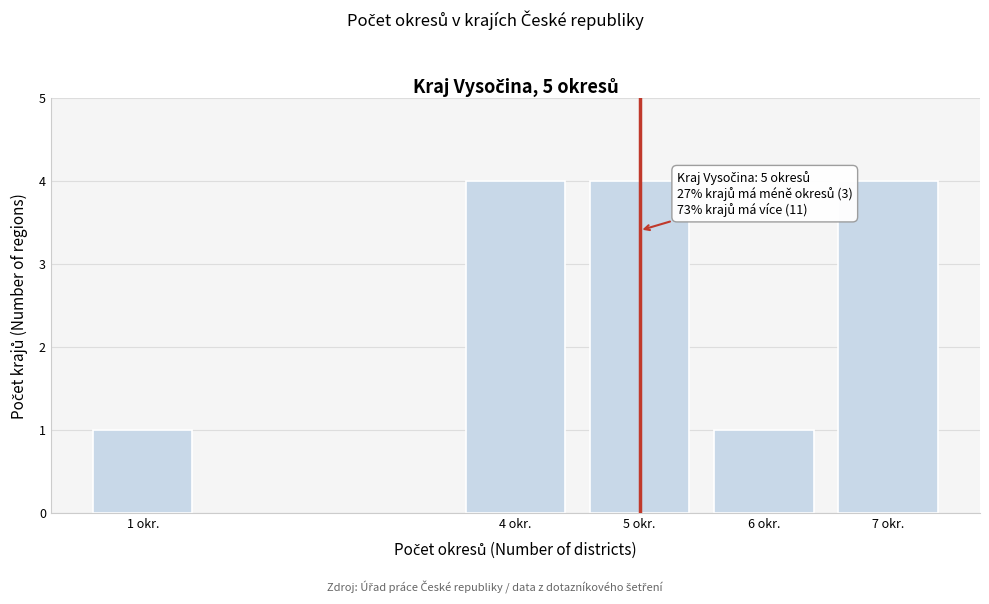

Reading left to right, list all the values displayed in this chart.

1 okr.=1	4 okr.=4	5 okr.=4	6 okr.=1	7 okr.=4